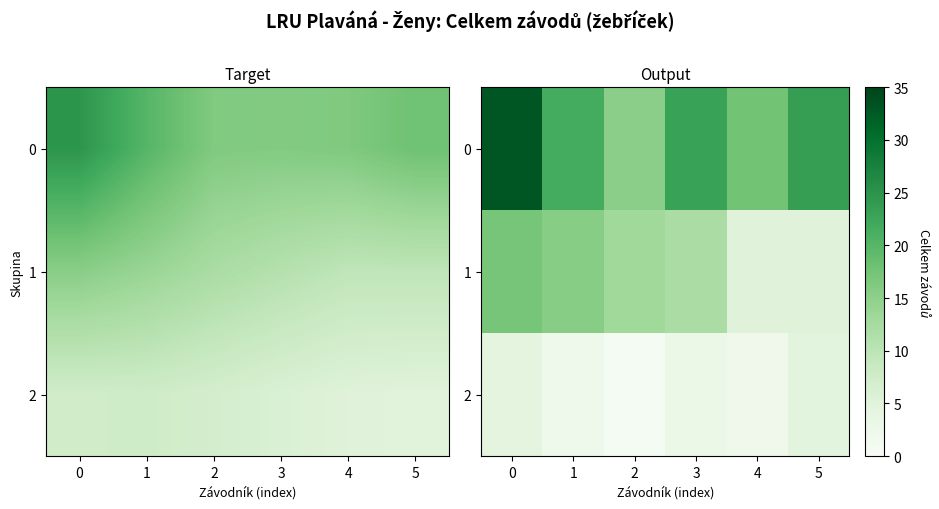

What is the difference between the highest and lowest values at 1?

19.6